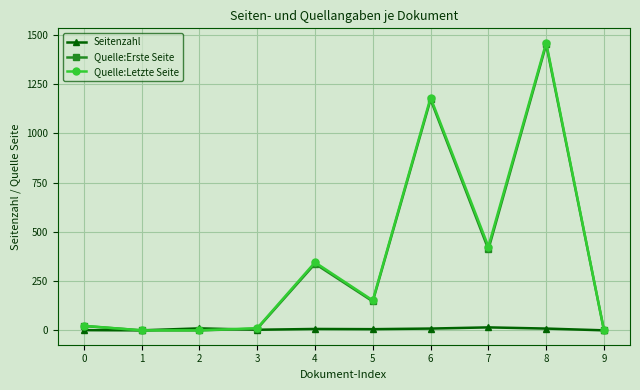

Is it true that Seitenzahl equals 1 at 0?

True